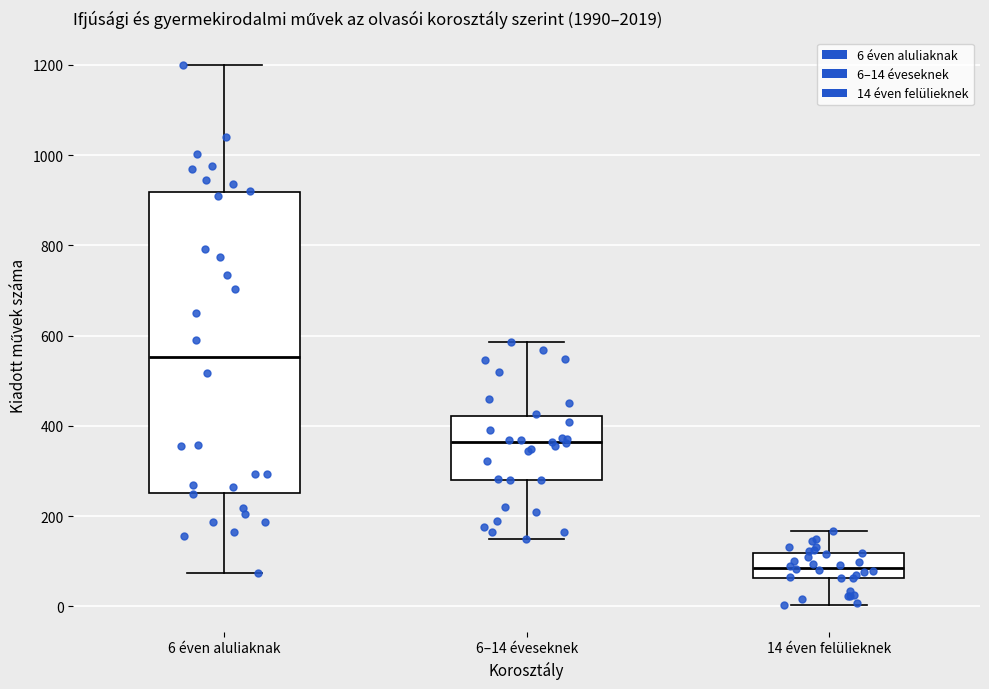

Which box's median line is the lowest?

14 éven felülieknek